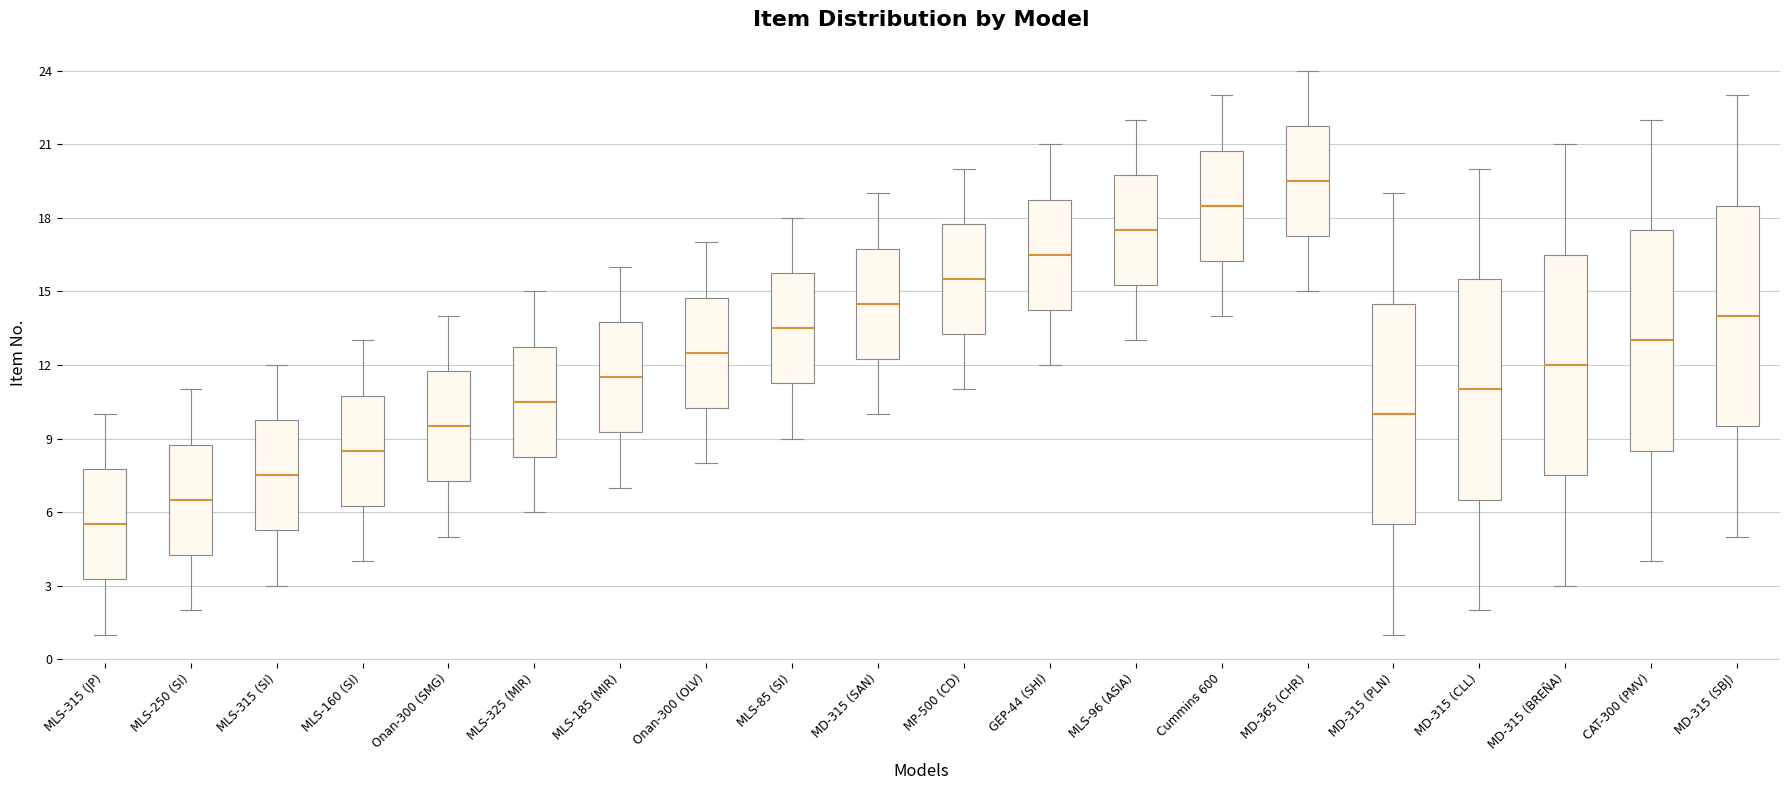

Which box has the highest median line?

MD-365 (CHR)